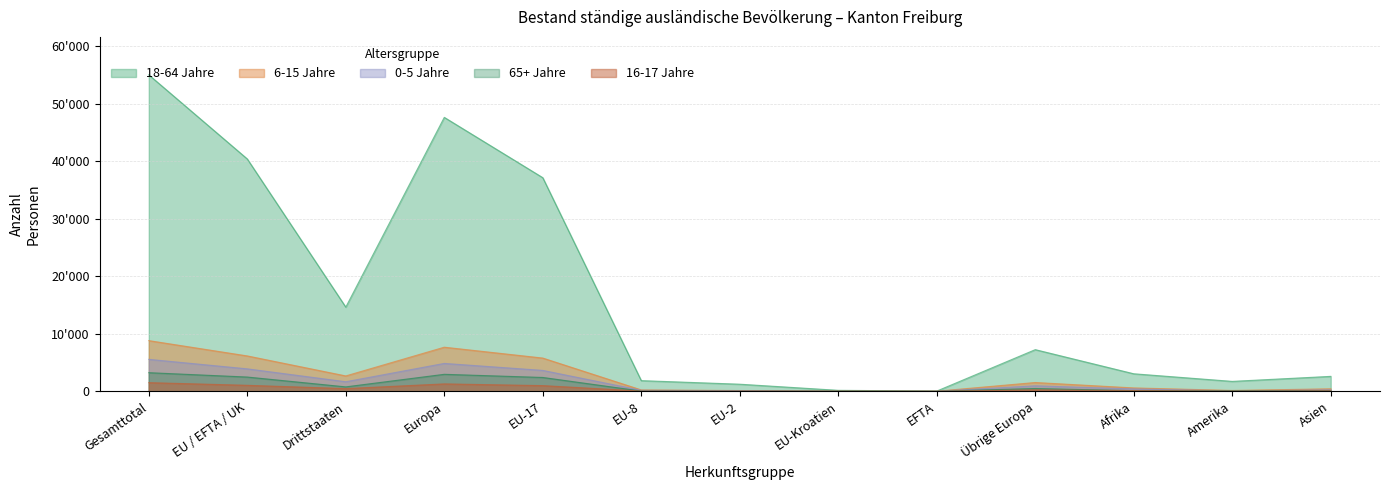

What is the difference between the highest and lowest values at Asien?

2514